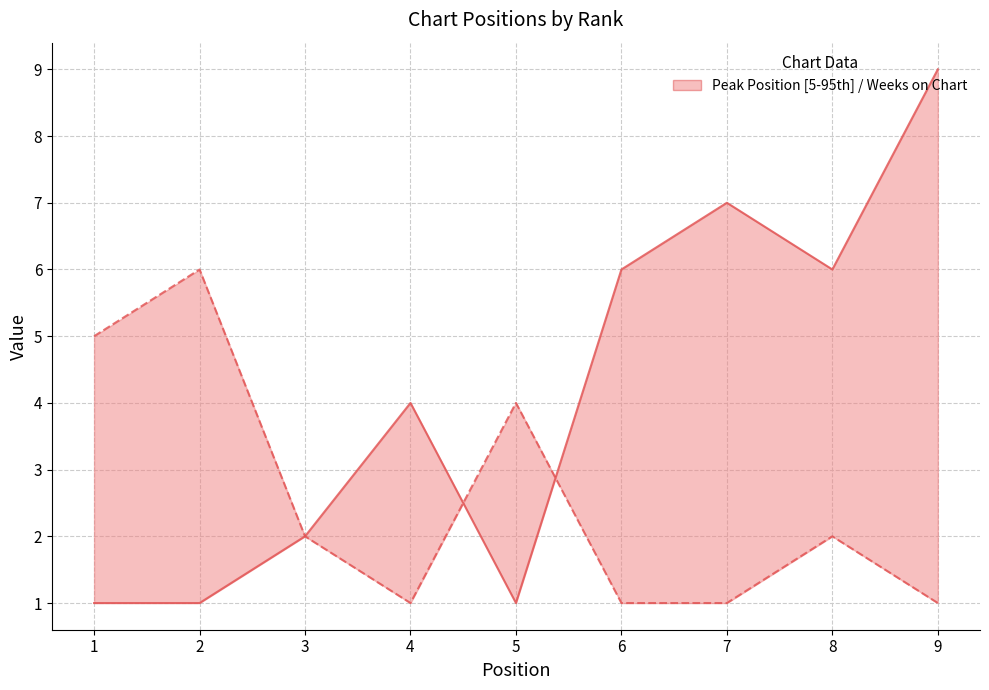

What is the minimum value for Peak Position?

1